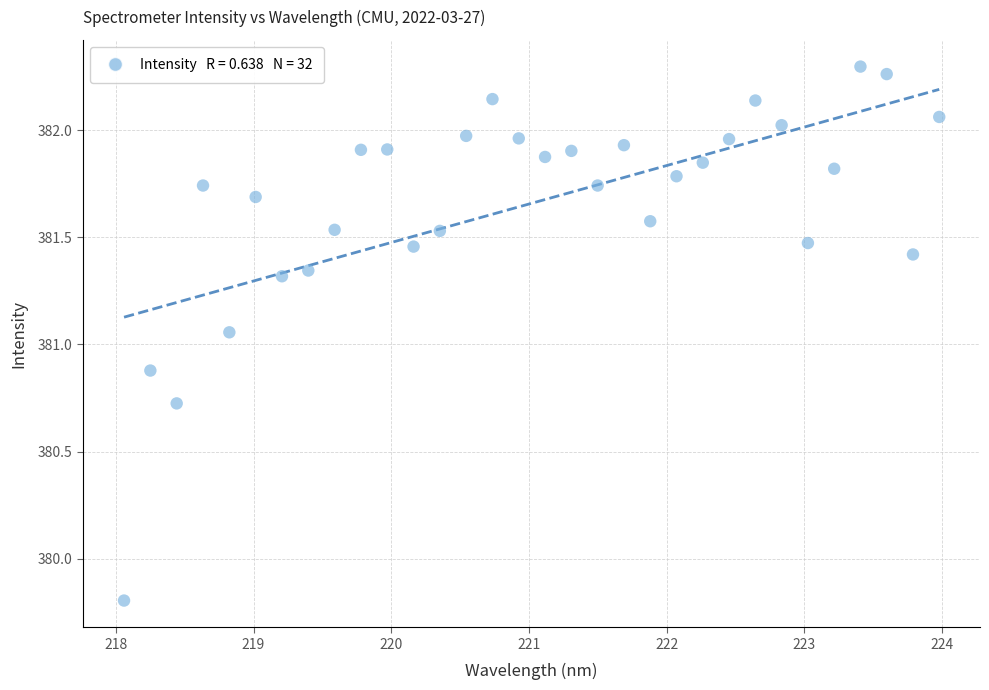

What is the range of Y values (max minus min)?

2.5